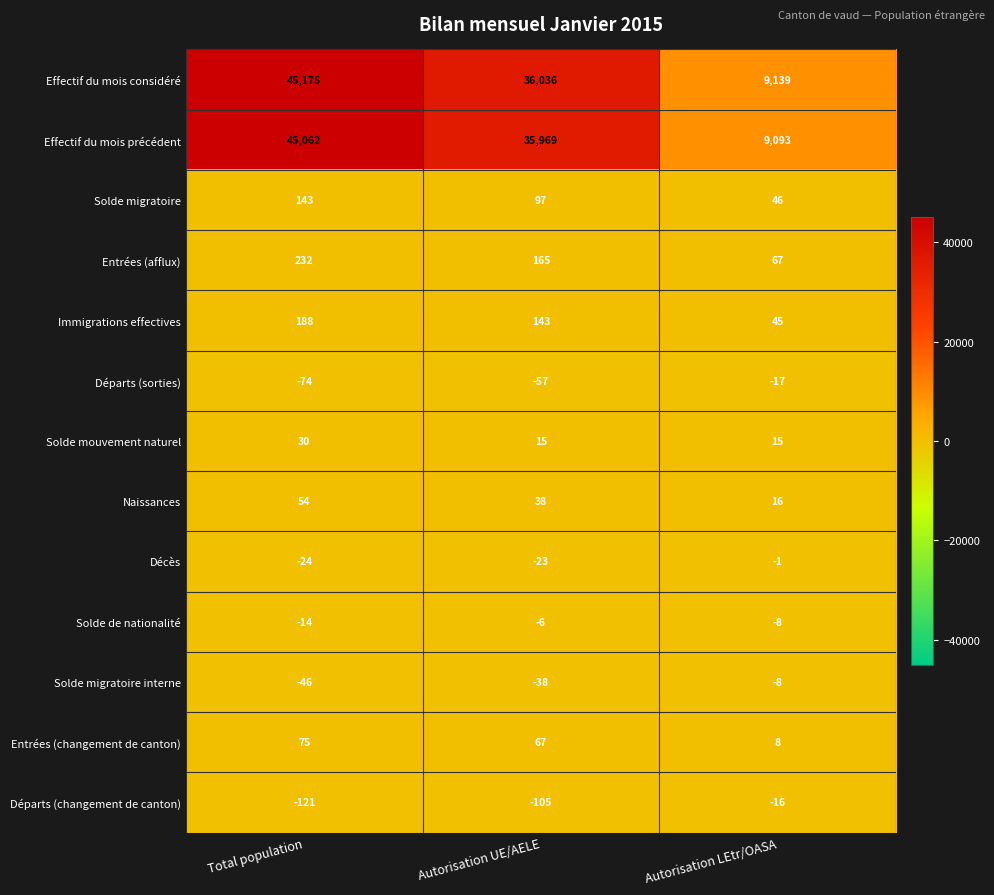

Read the Solde de nationalité value at Total population.

-14